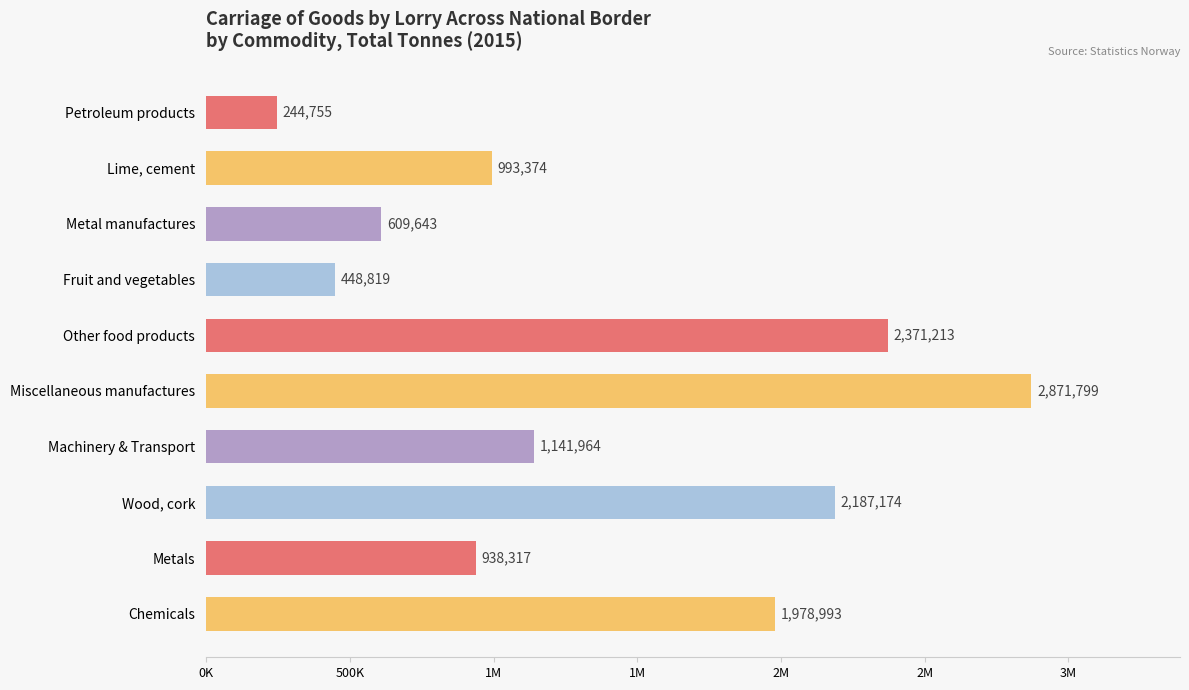

Are the bars horizontal?

Yes